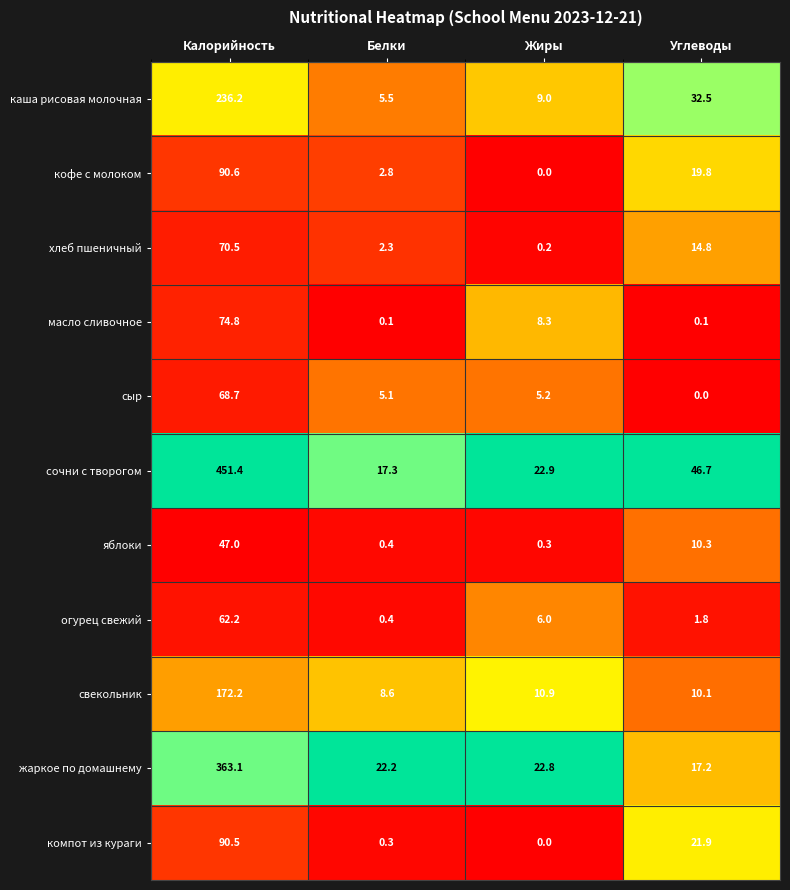

Which series has the largest total across all categories?

сочни с творогом